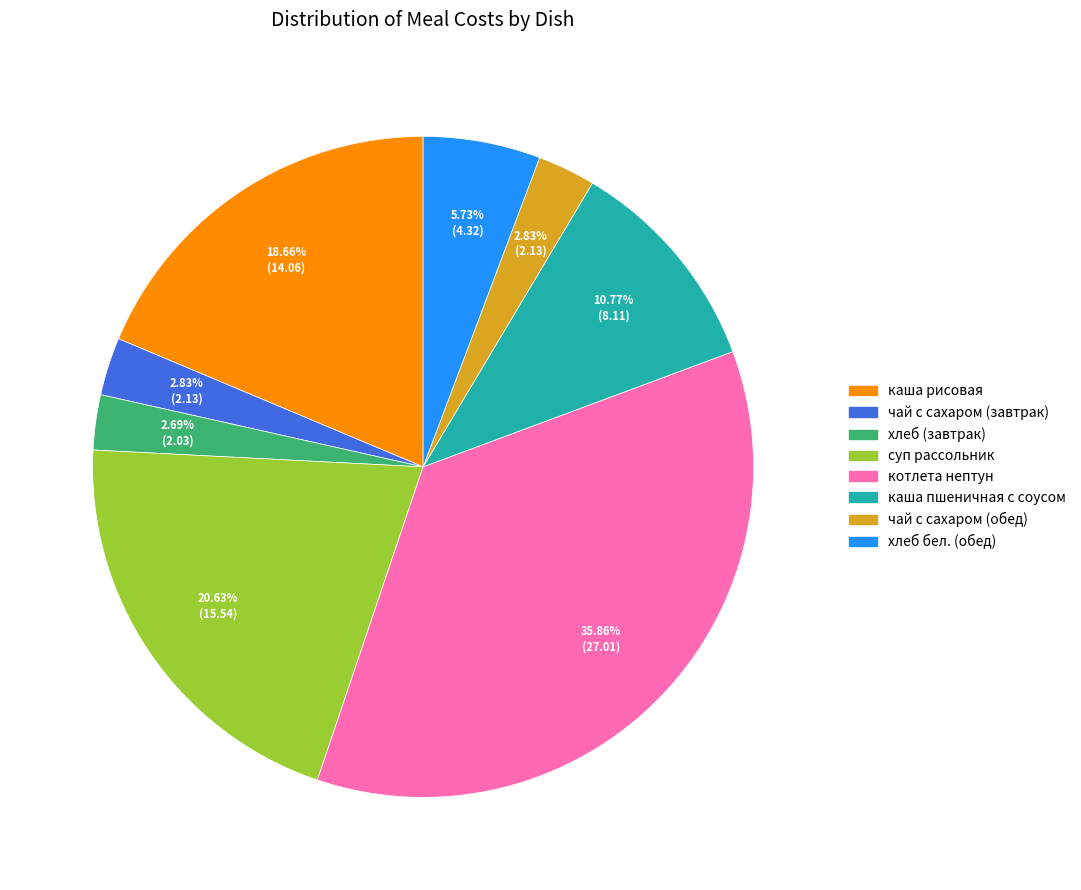

To the nearest percent, what is the difference between the чай с сахаром (завтрак) and каша рисовая slice percentages?

16%